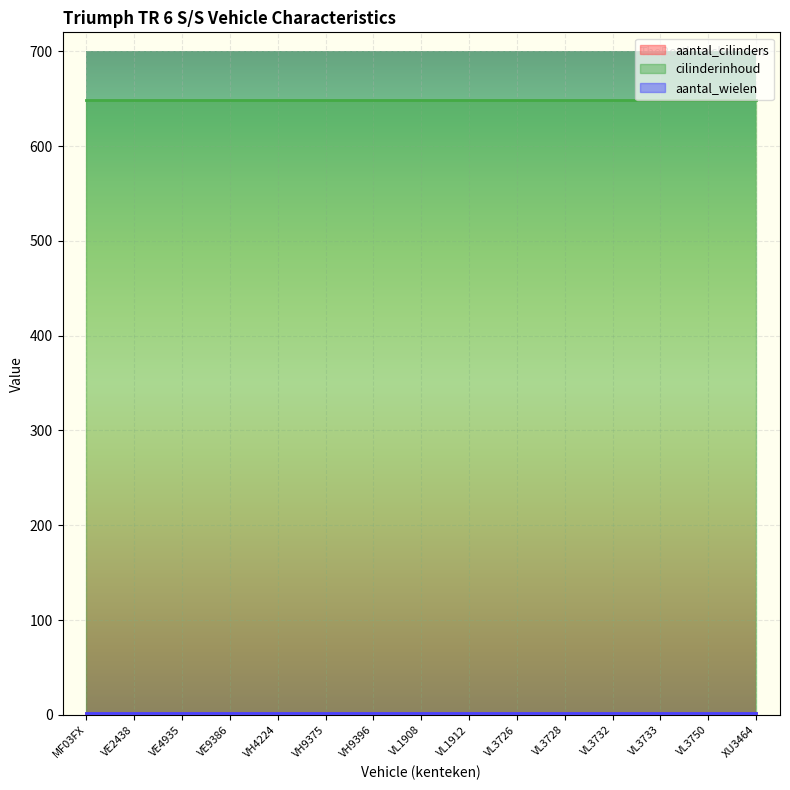

Reading left to right, extract all data points from this chart.

aantal_cilinders: MF03FX=2	VE2438=2	VE4935=2	VE9386=2	VH4224=2	VH9375=2	VH9396=2	VL1908=2	VL1912=2	VL3726=2	VL3728=2	VL3732=2	VL3733=2	VL3750=2	XU3464=2
cilinderinhoud: MF03FX=649	VE2438=649	VE4935=649	VE9386=649	VH4224=649	VH9375=649	VH9396=649	VL1908=649	VL1912=649	VL3726=649	VL3728=649	VL3732=649	VL3733=649	VL3750=649	XU3464=649
aantal_wielen: MF03FX=2	VE2438=2	VE4935=2	VE9386=2	VH4224=2	VH9375=2	VH9396=2	VL1908=2	VL1912=2	VL3726=2	VL3728=2	VL3732=2	VL3733=2	VL3750=2	XU3464=2